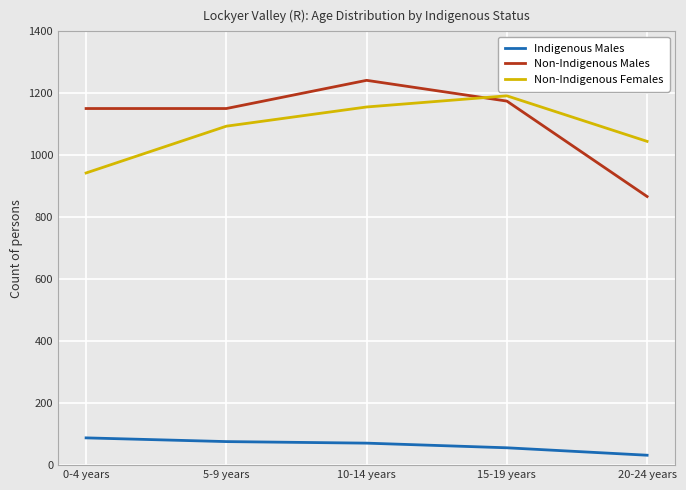

What is the approximate value of Indigenous Males at 5-9 years?

76